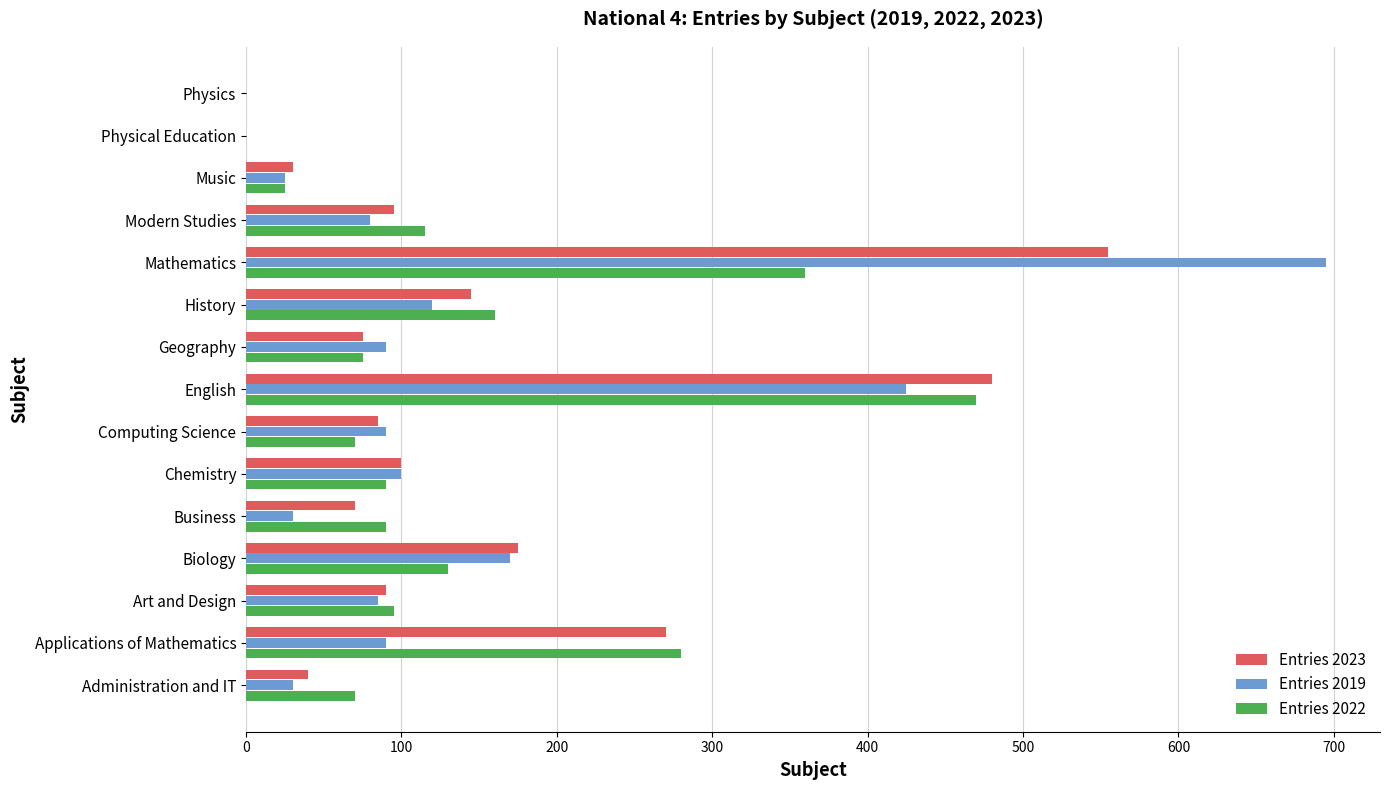

Which series changed the most between Modern Studies and Music?

Entries 2022